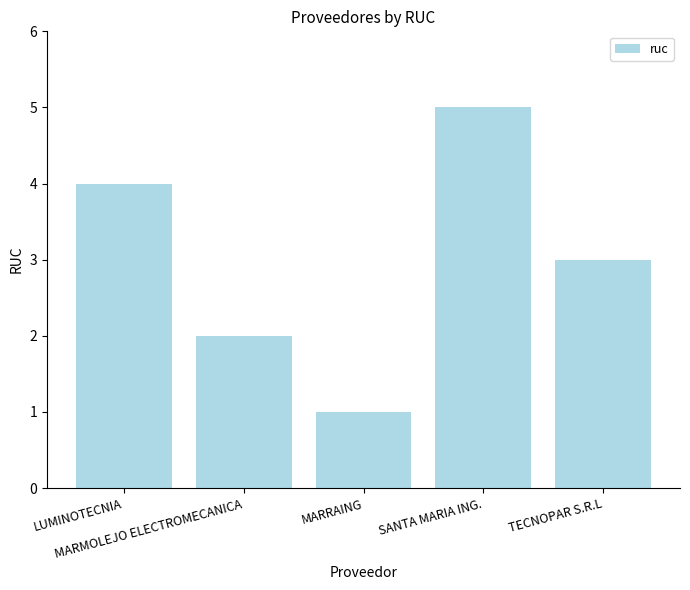

Count the number of categories in the chart.

5